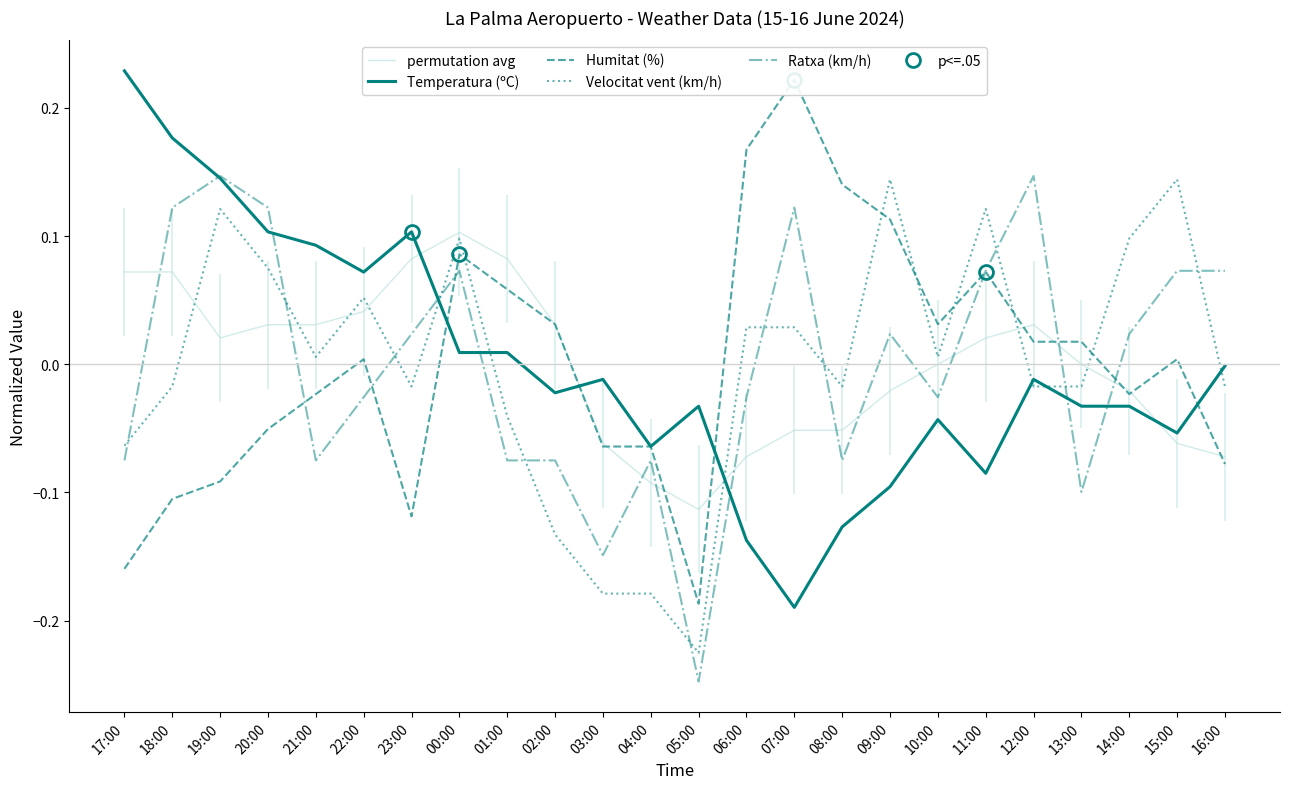

What is the total value across all series at 15:00?

0.1